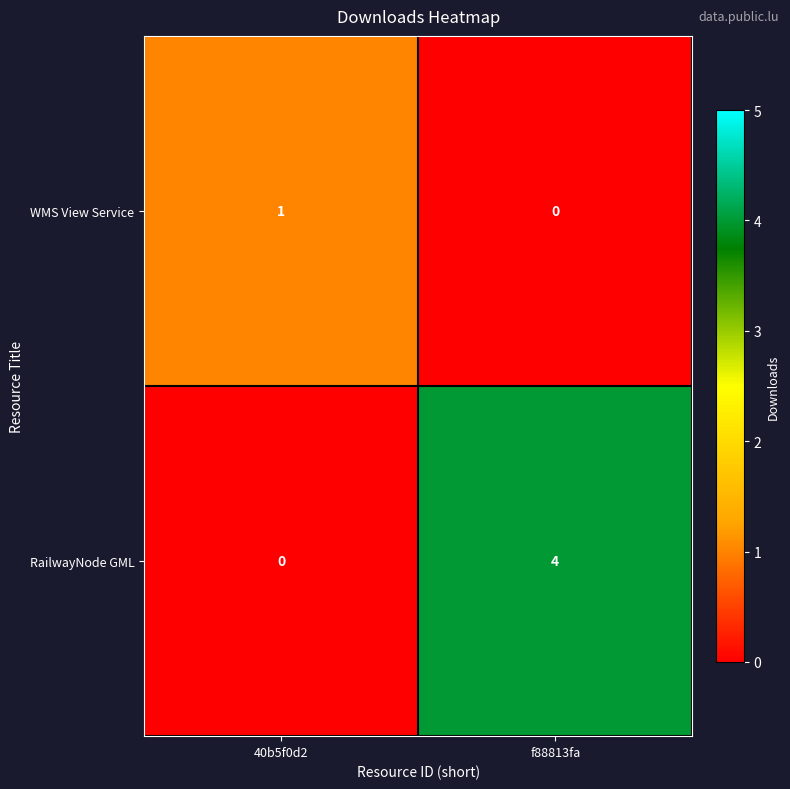

The value of RailwayNode GML at f88813fa is 6. True or false?

False